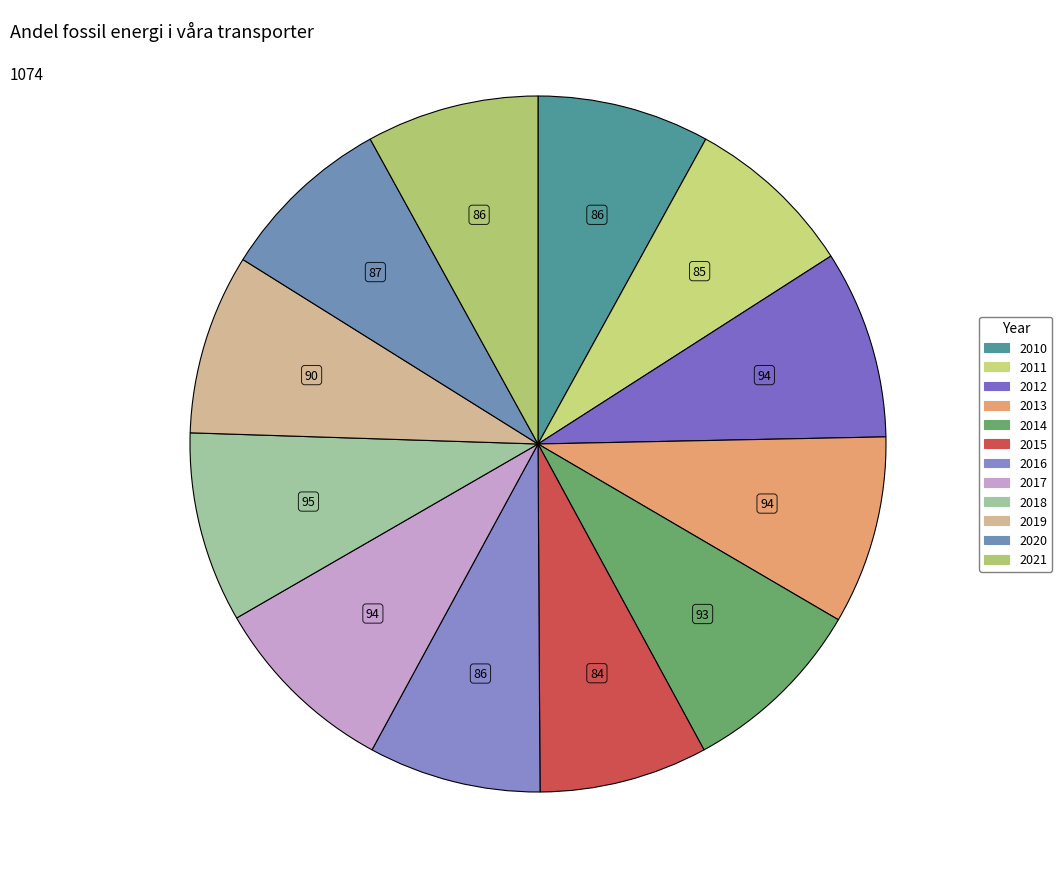

How many segments does this pie chart have?

12